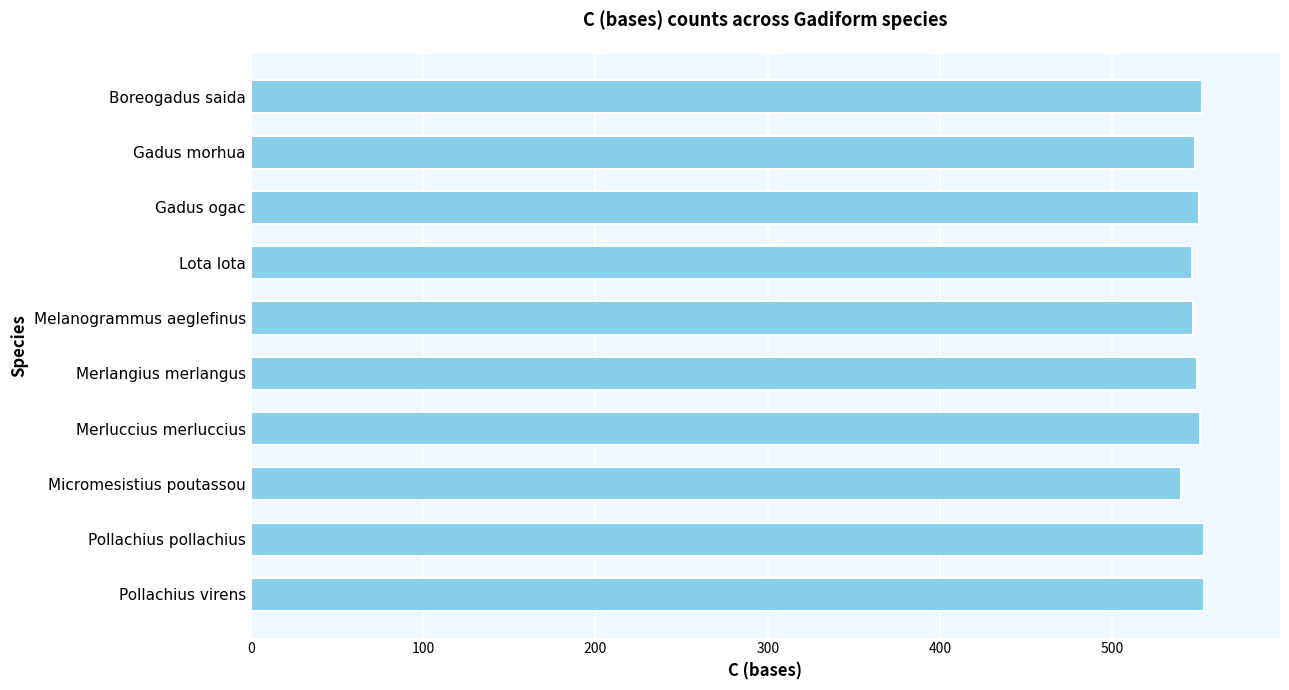

Does the chart contain any negative values?

No